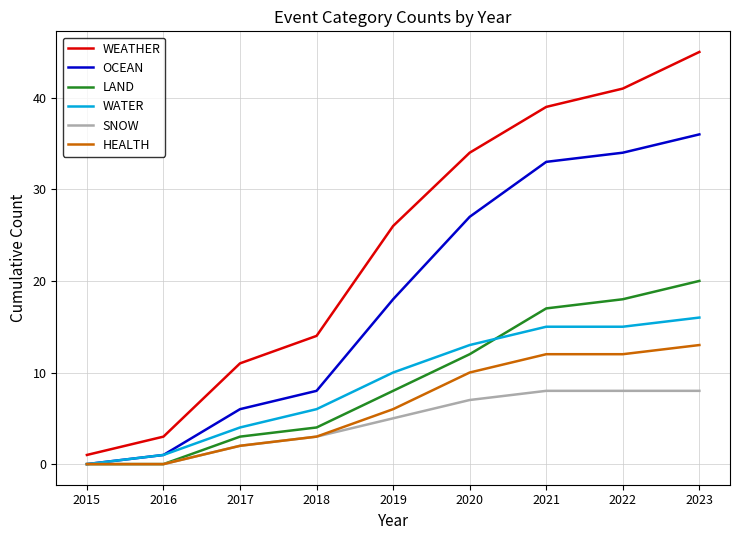

True or false: OCEAN has a value of 9 at 2023.

False